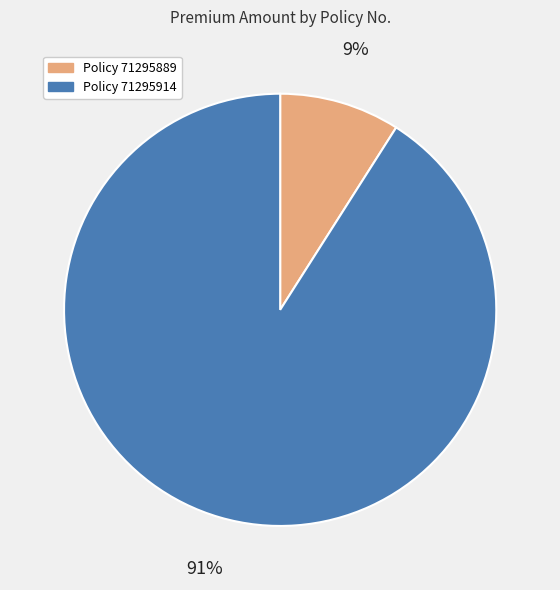

Is there any slice that represents more than half of the pie?

Yes